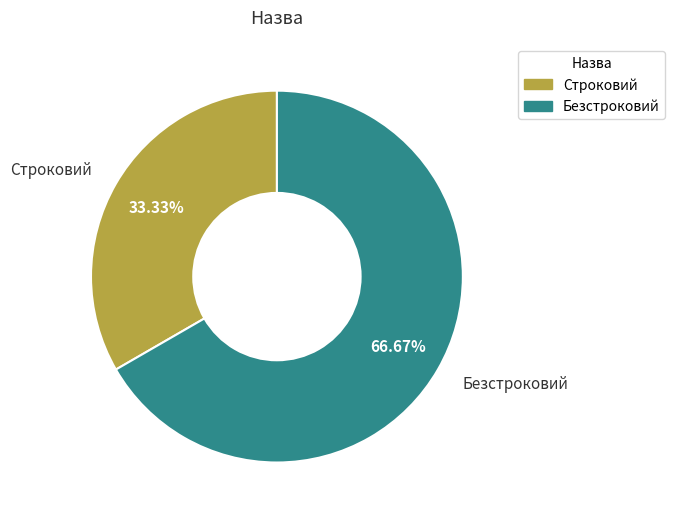

To the nearest percent, what is the difference between the Строковий and Безстроковий slice percentages?

33%